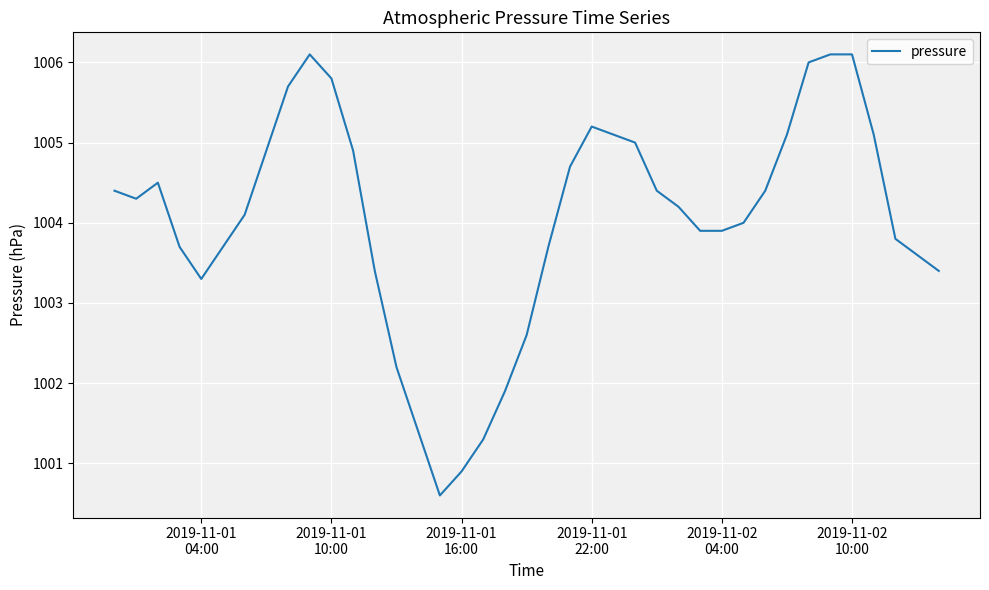

What is the maximum value shown in the chart?

1006.1